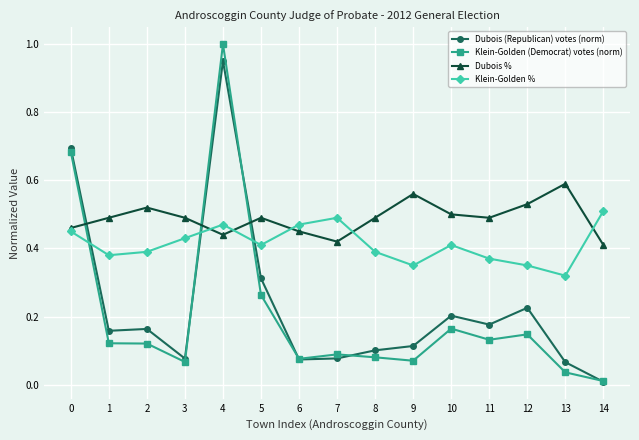

Is it true that Dubois (Republican) votes (norm) equals 0.1 at 8?

True